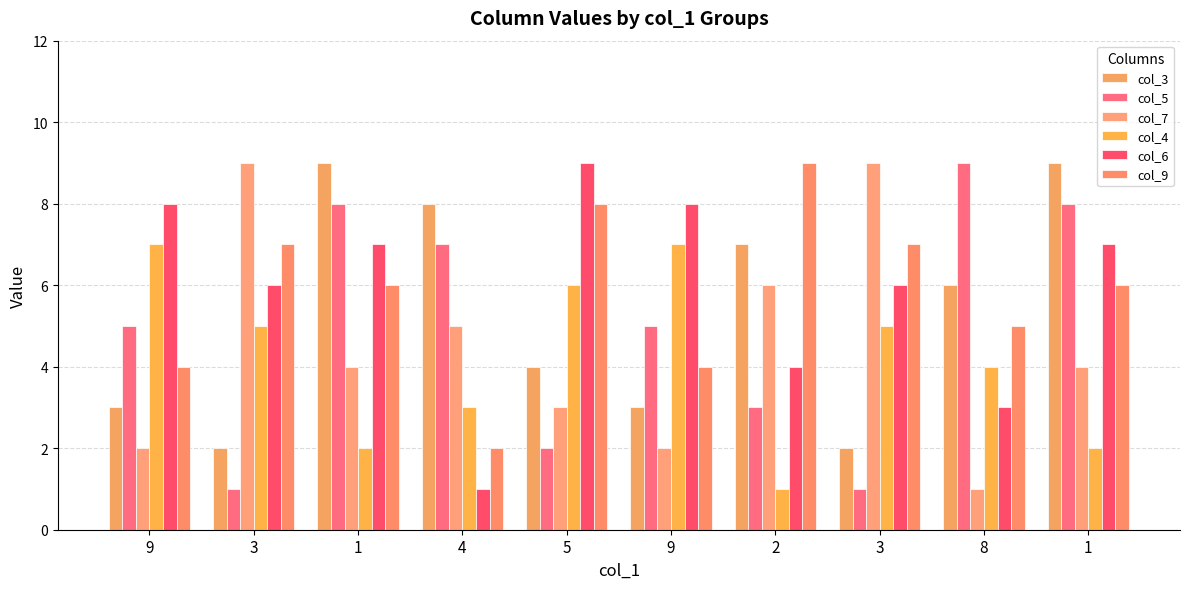

Where is col_3 nearest to the value 5?

5